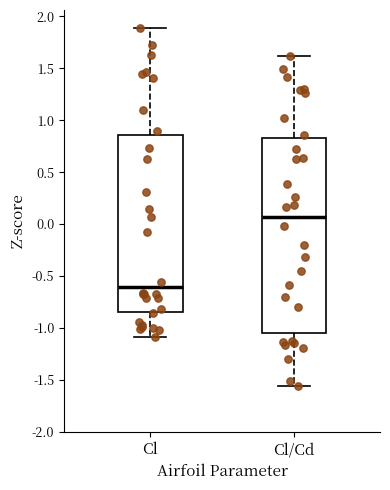

Which box's median line is the highest?

Cl/Cd